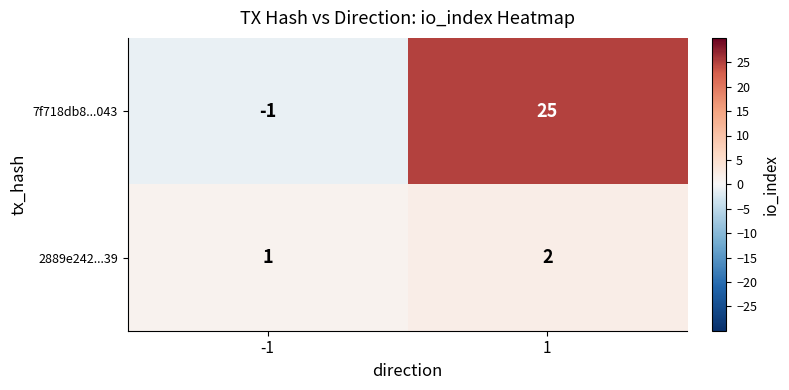

What value does the 7f718db8...043 series have at 1?

25